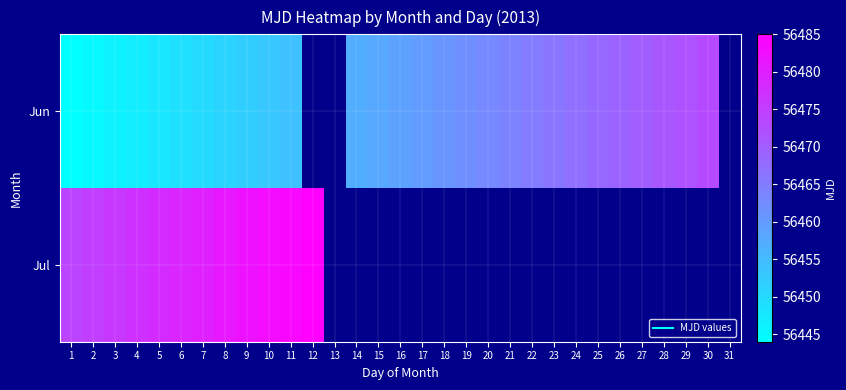

Rank the series by their maximum value, from lowest to highest.

Jun, Jul